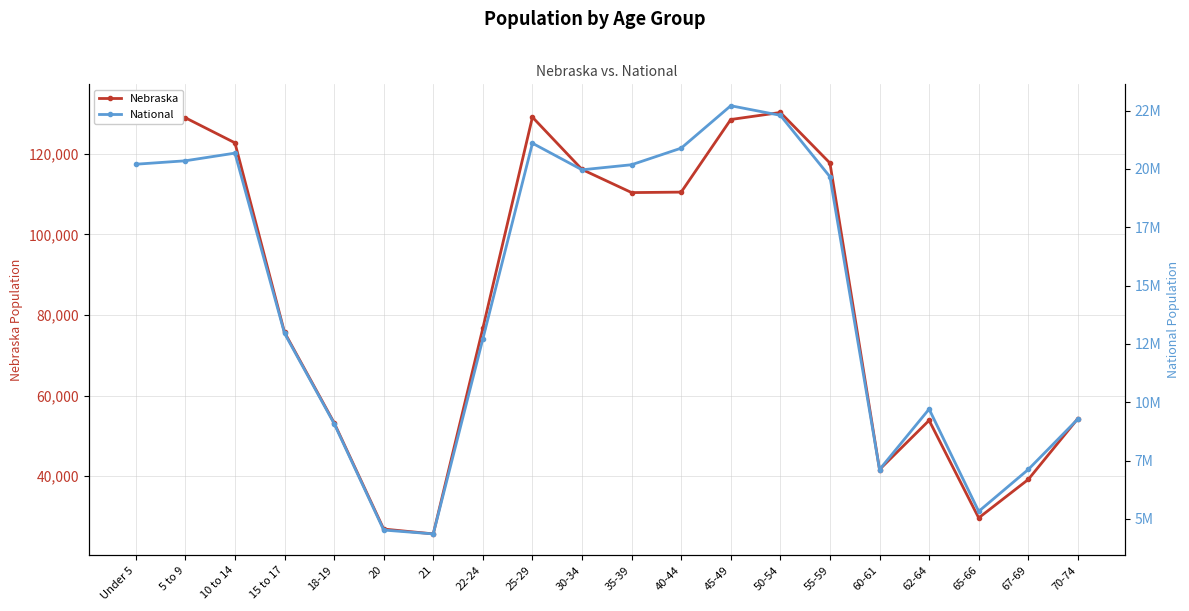

What is the highest value of the Nebraska series?

131908